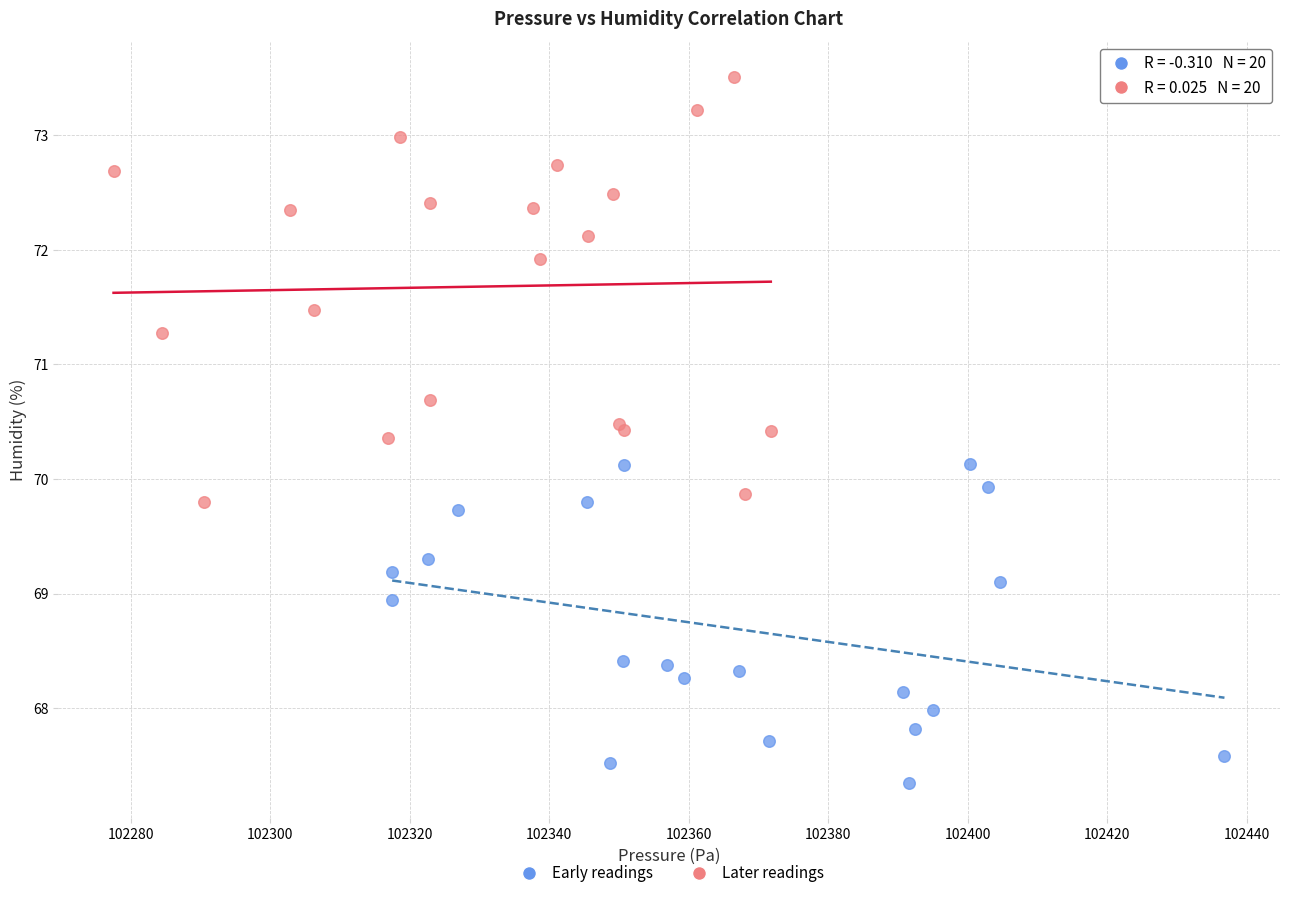

Which series contains the lowest Y value?

Early readings